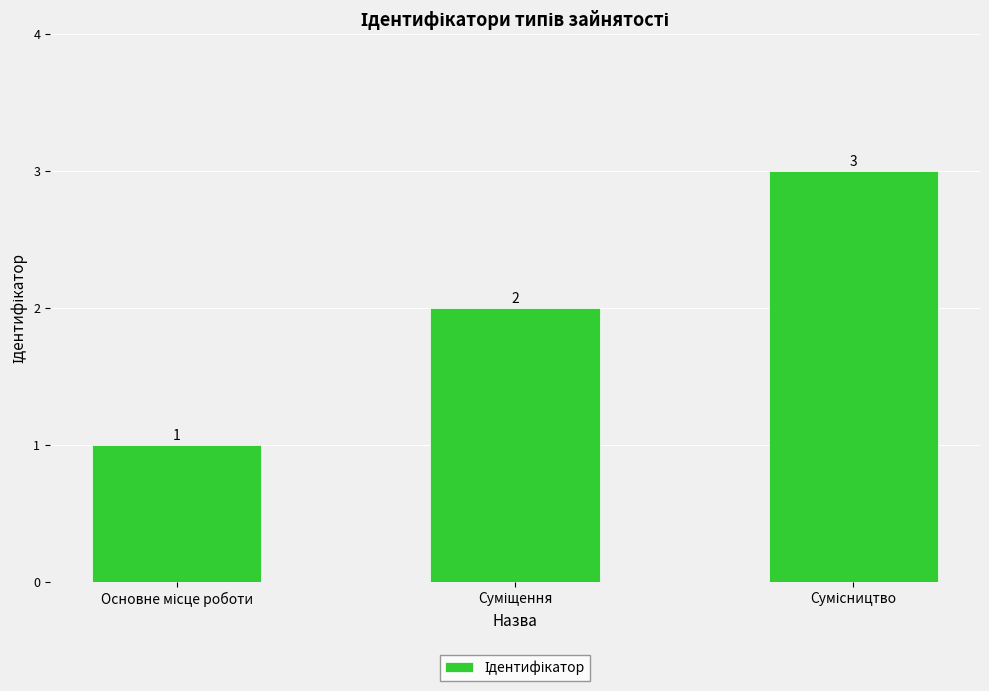

Count the values in the range 1 to 3.

3